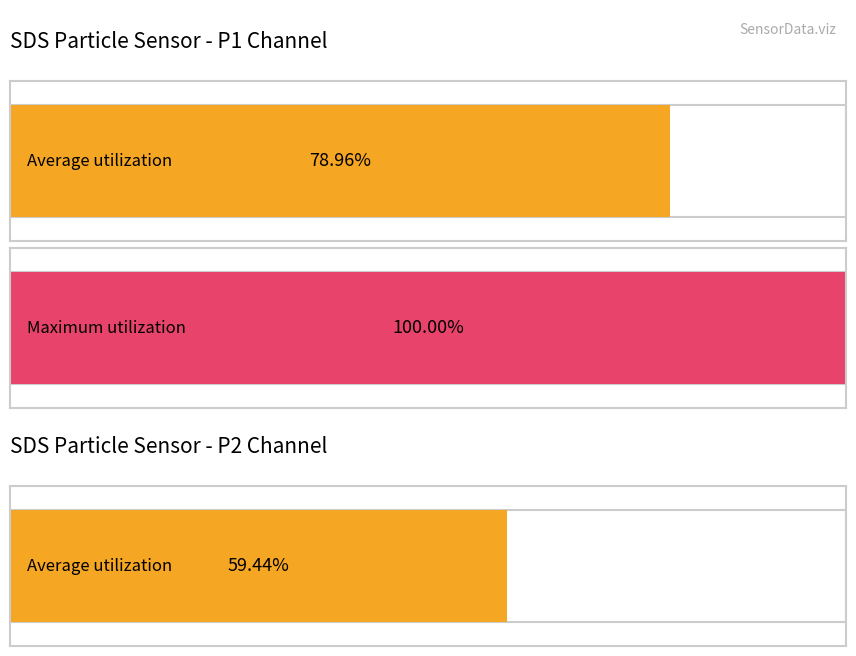

True or false: Average utilization has a value of 2.6 at 19.

False